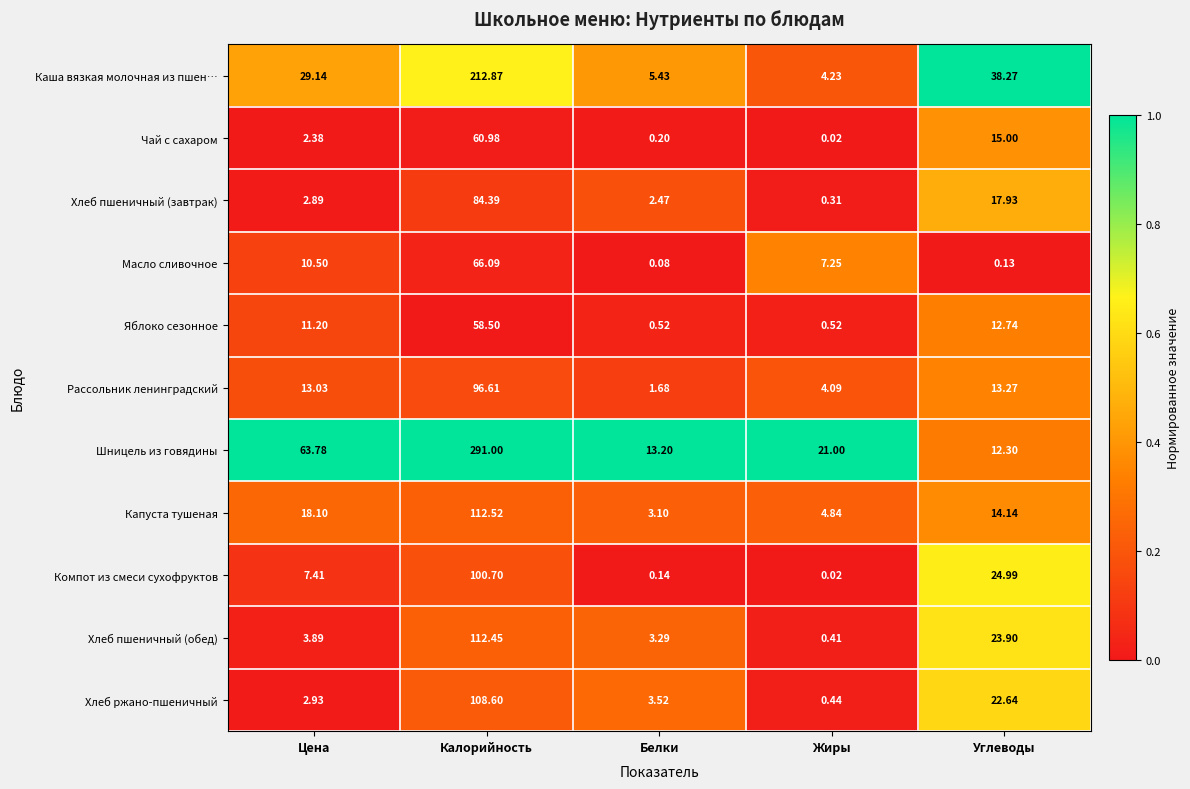

Which category has the lowest value in the Шницель из говядины series?

Углеводы